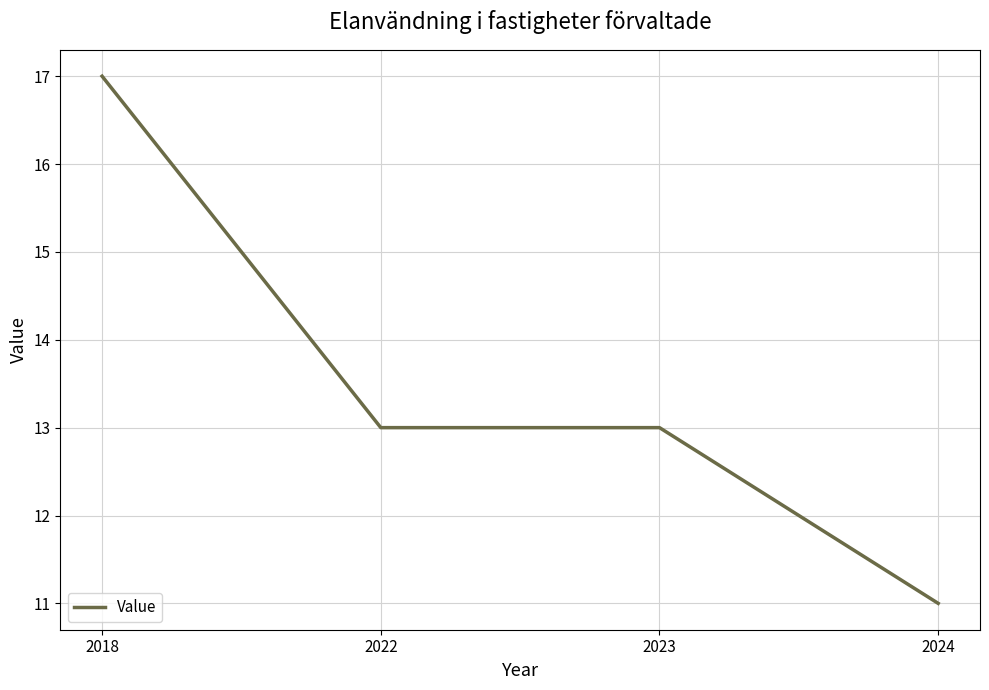

True or false: there are more than 1 points higher than both neighbors.

False